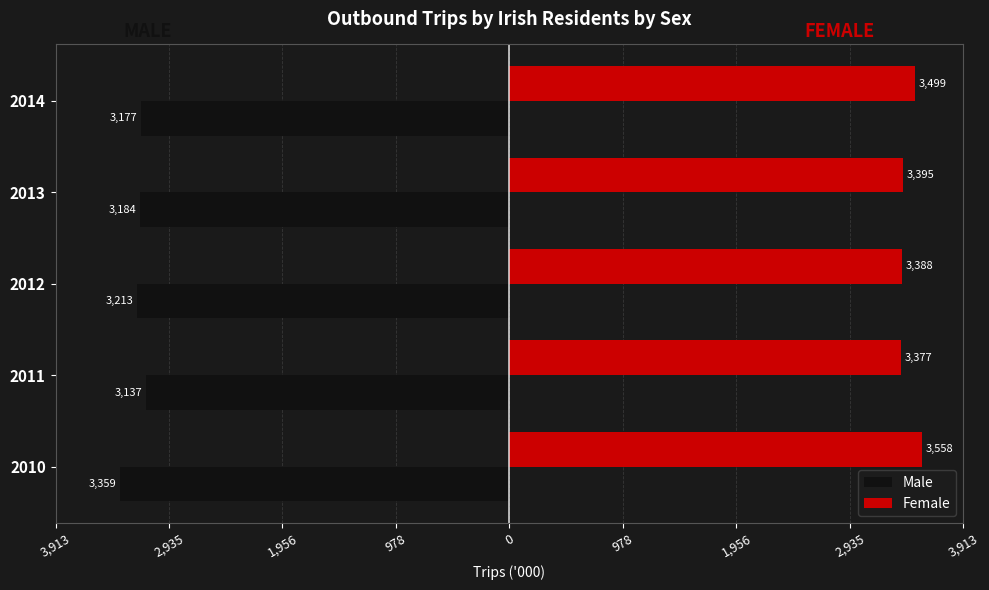

What are all the series names shown in the legend?

Male, Female